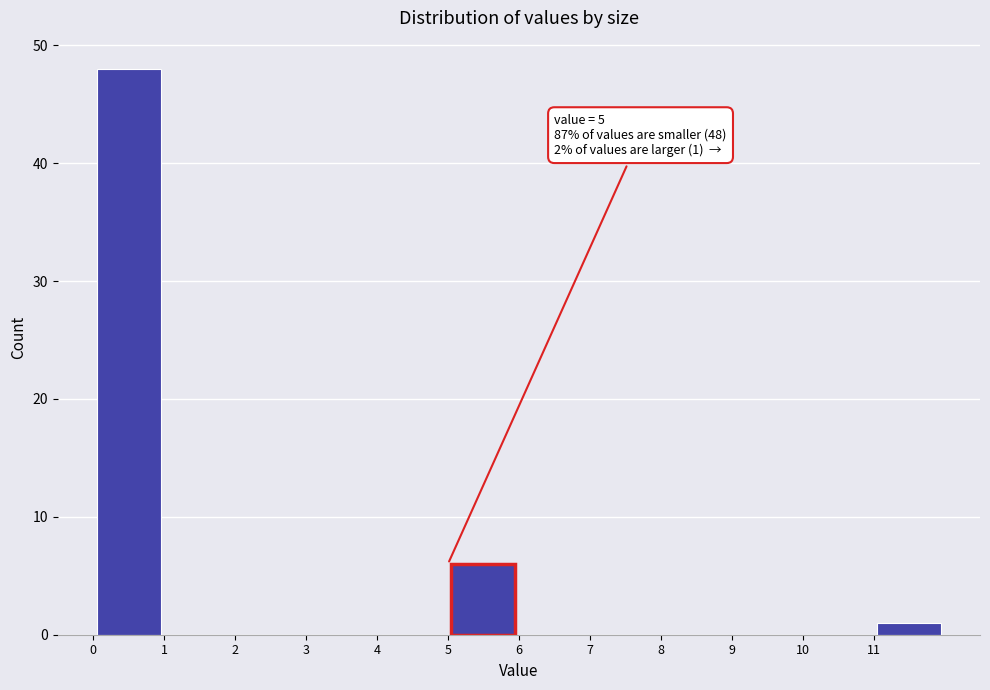

Which range on the x-axis has the tallest bar?

0 to 1